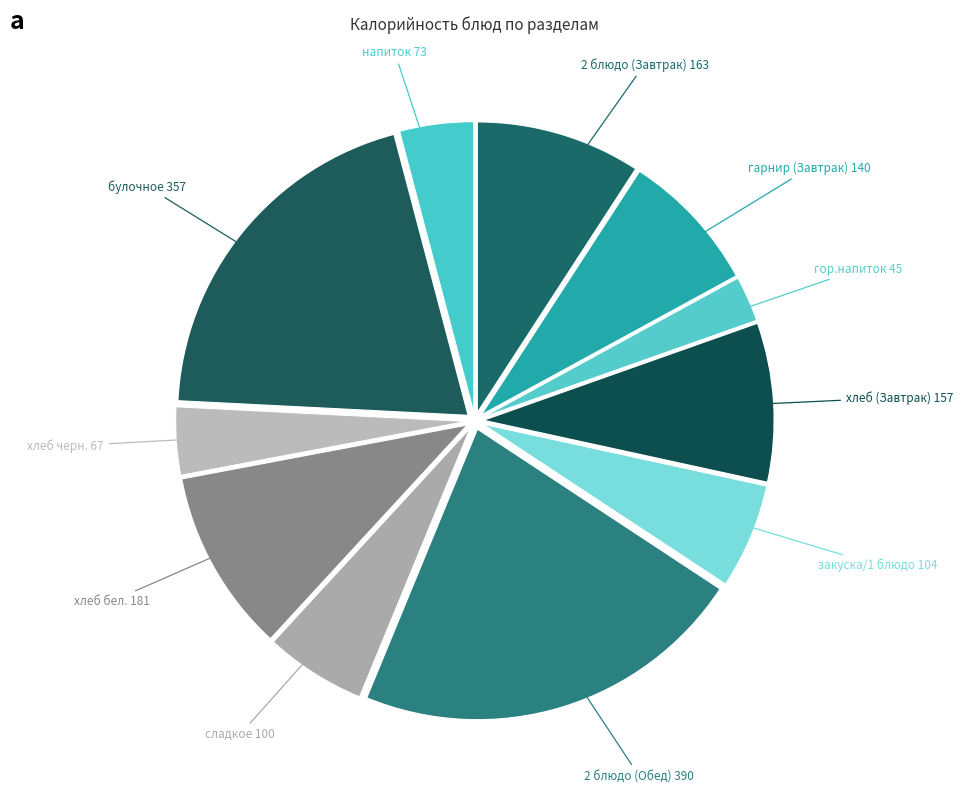

Count the number of slices in the pie.

11